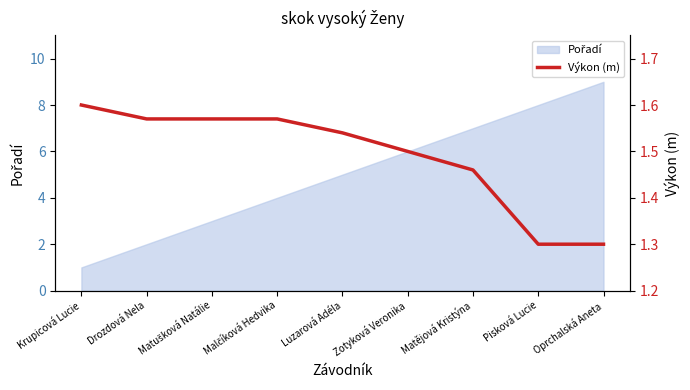

Reading left to right, what are all the values shown in this chart?

1.6	1.6	1.6	1.6	1.5	1.5	1.5	1.3	1.3